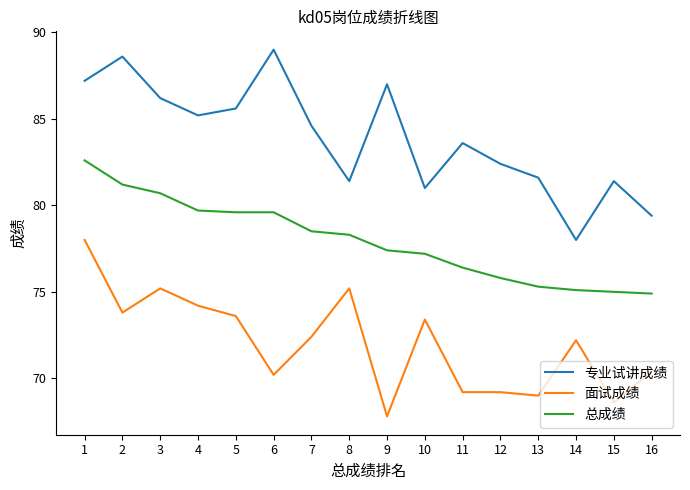

What is the average value of the 总成绩 series?

78.0